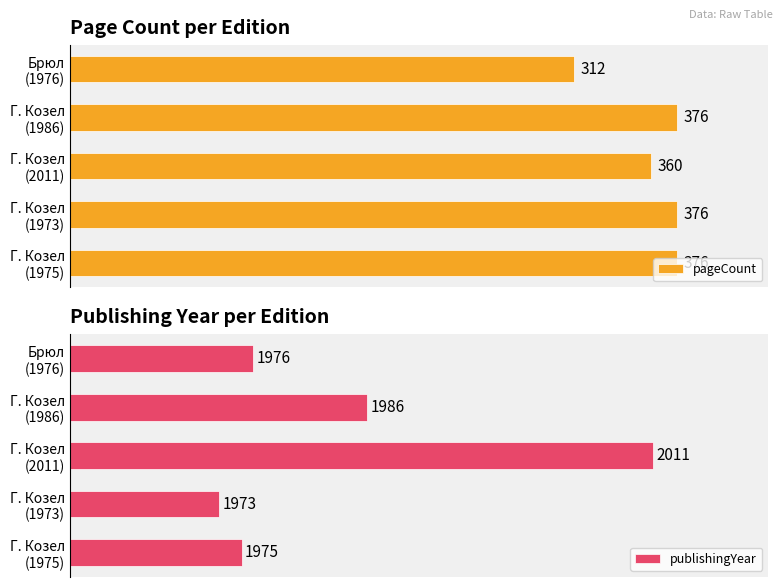

What are all the series names shown in the legend?

pageCount, publishingYear